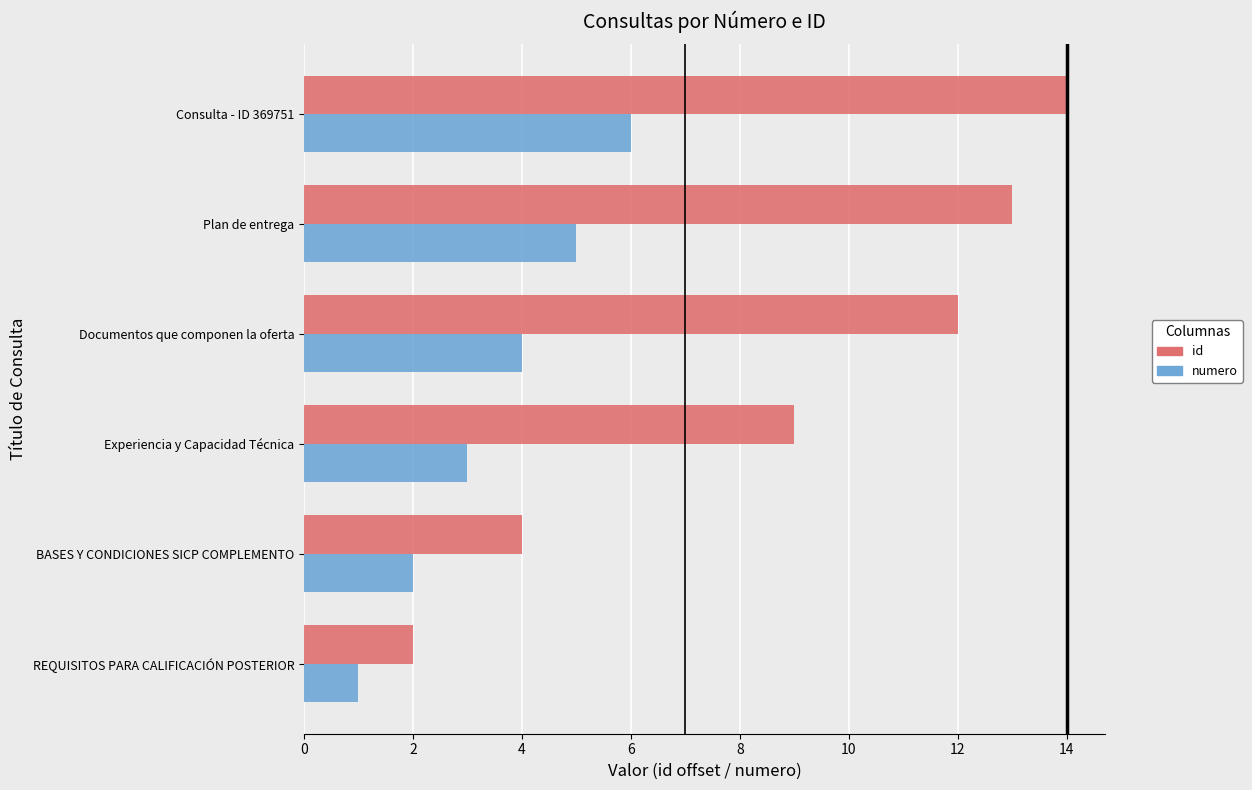

List the labels in order of numero value, largest first.

Consulta - ID 369751, Plan de entrega, Documentos que componen la oferta, Experiencia y Capacidad Técnica, BASES Y CONDICIONES SICP COMPLEMENTO, REQUISITOS PARA CALIFICACIÓN POSTERIOR